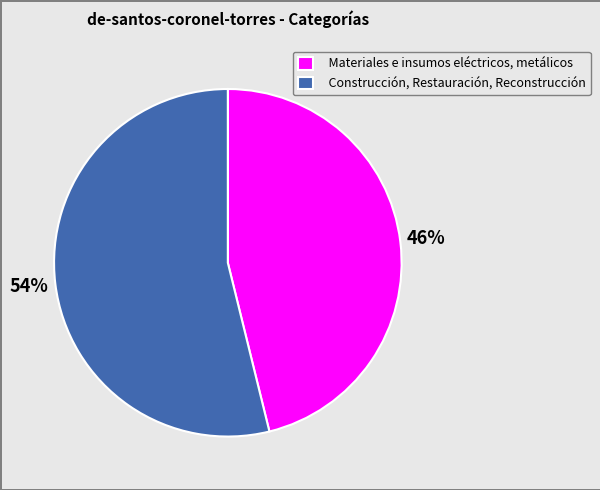

True or false: Construcción, Restauración, Reconstrucción accounts for 62% of the total.

False